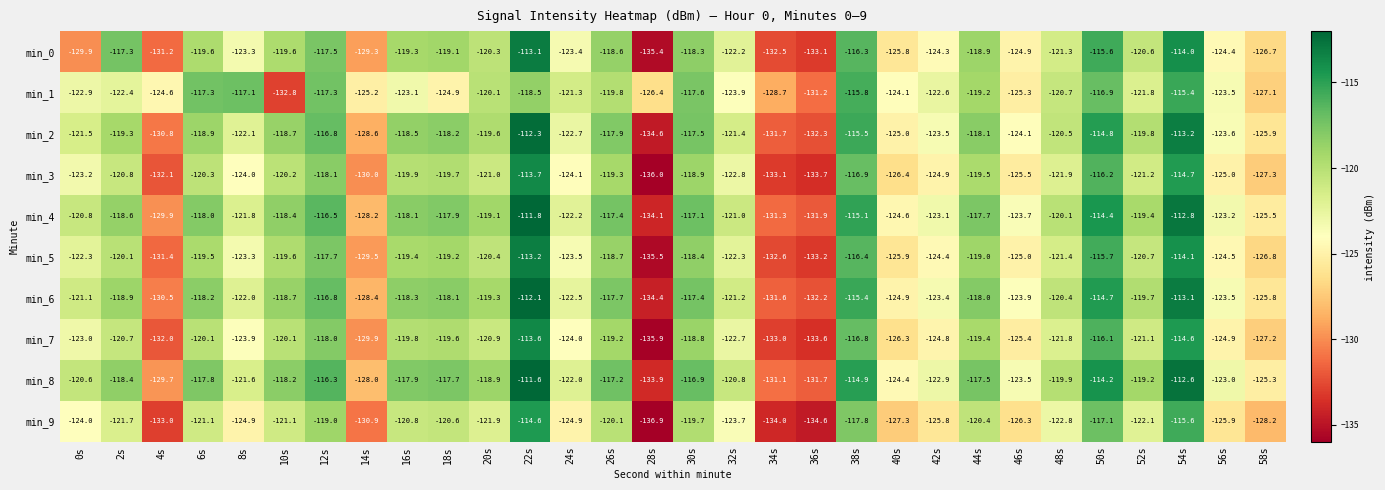

How many data points in min_3 are less than -121?

16